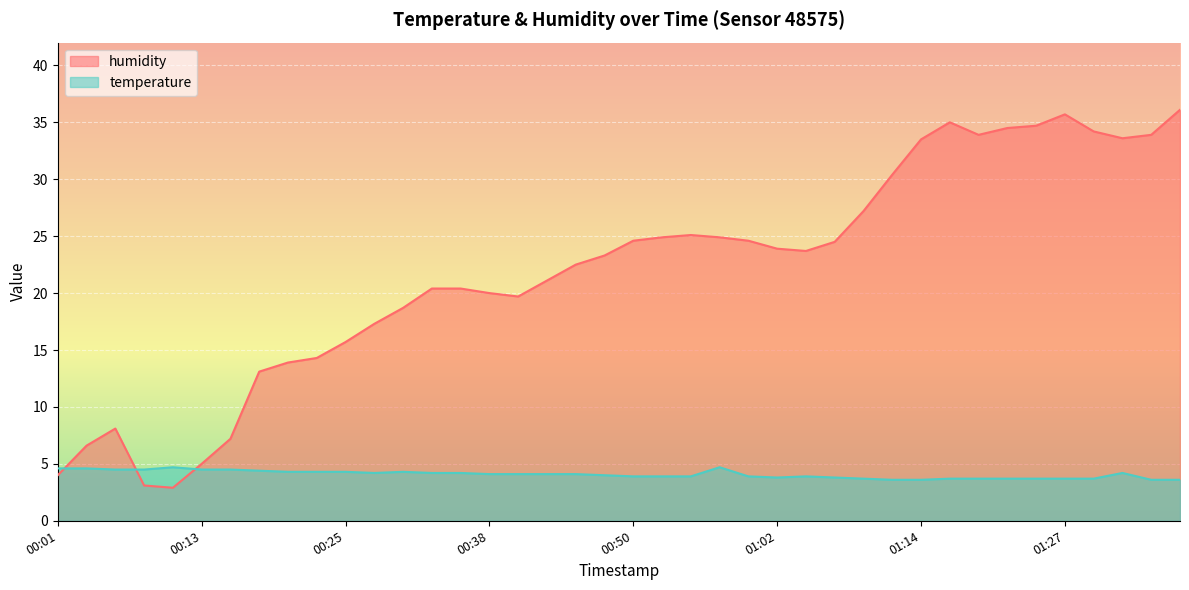

Does the chart display data point markers on the line(s)?

No